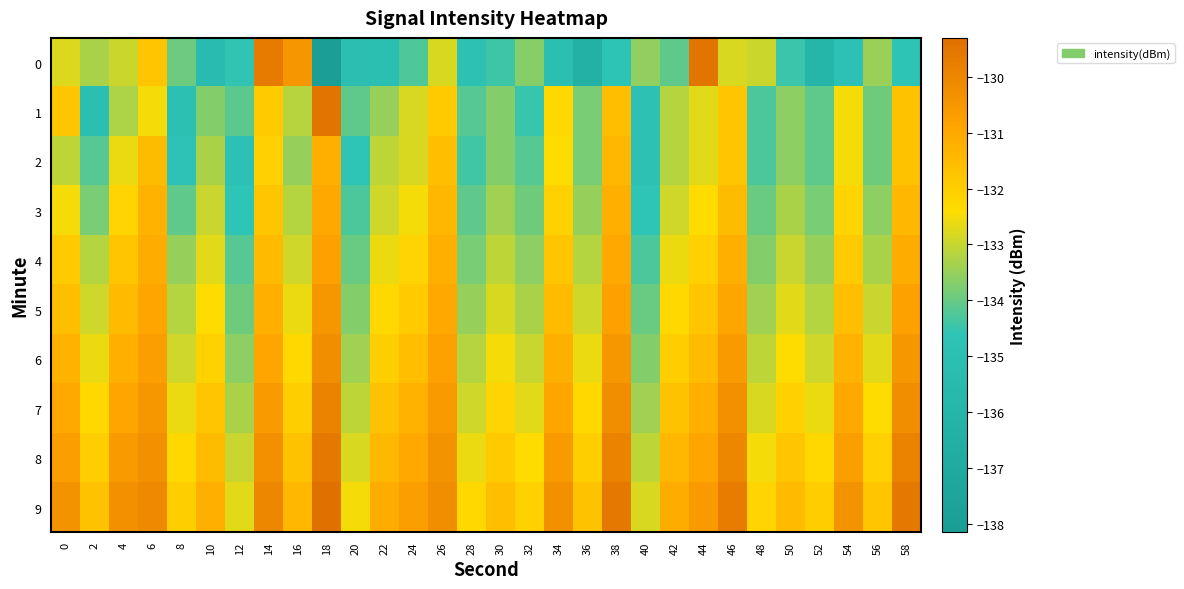

Between 14 and 16, which series saw the biggest shift?

2